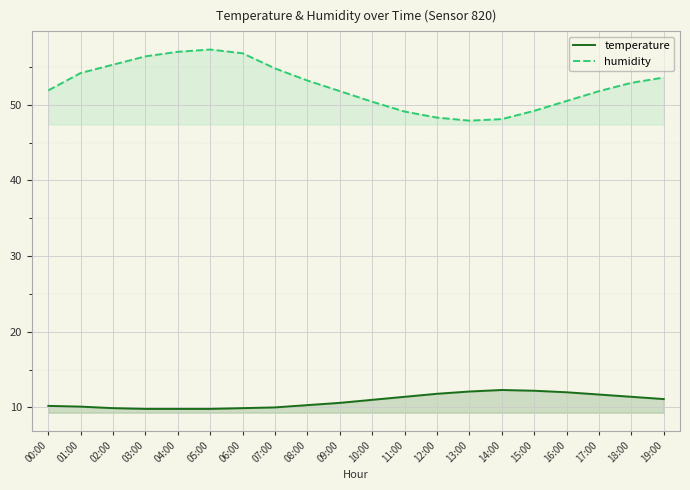

Which category has the lowest value across all series?

03:00